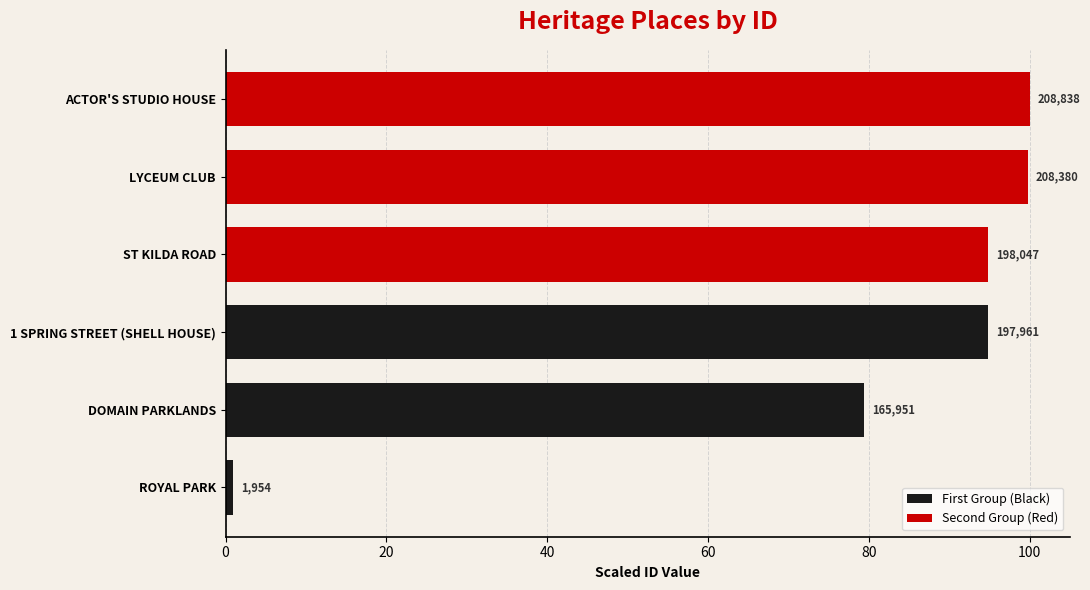

Rank the series by their average value, from lowest to highest.

First Group (Black), Second Group (Red)